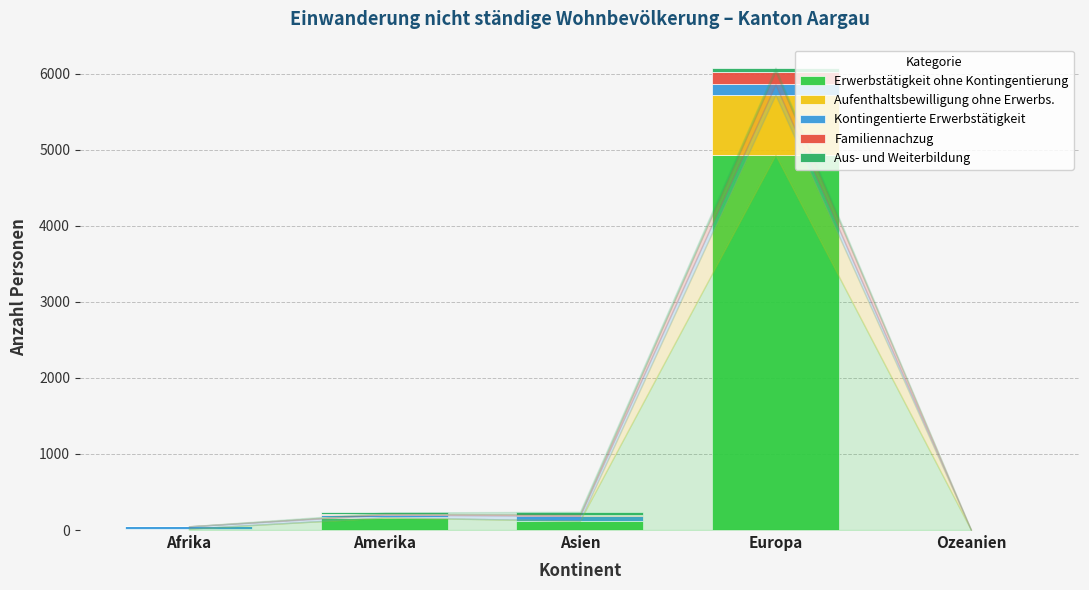

Are the bars grouped side by side (vs. stacked)?

No